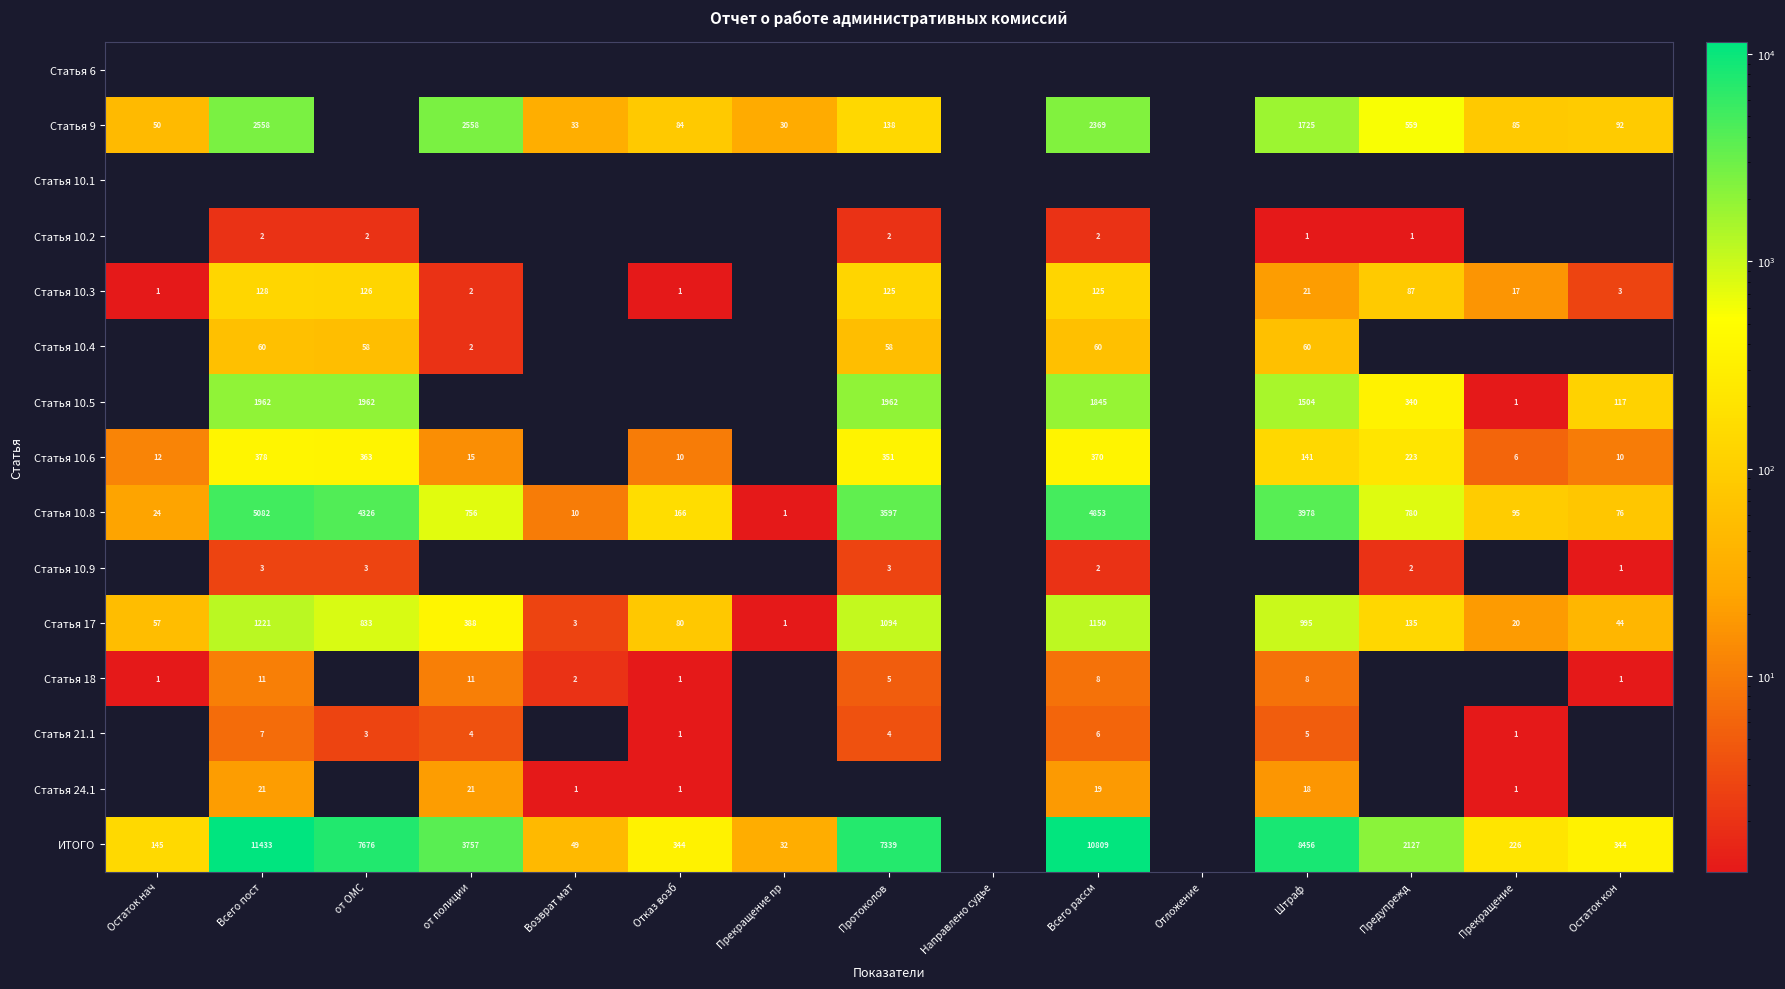

The value of ИТОГО at от ОМС is 7676. True or false?

True